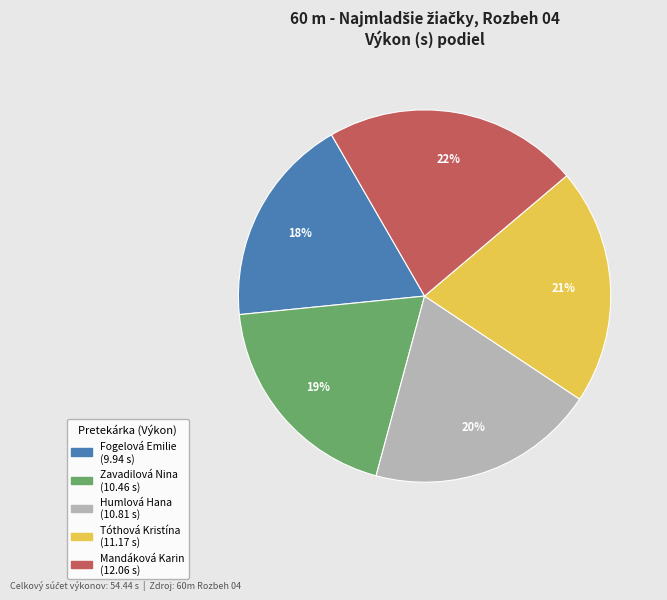

Do Fogelová Emilie and Tóthová Kristína together represent more than half of the pie?

No